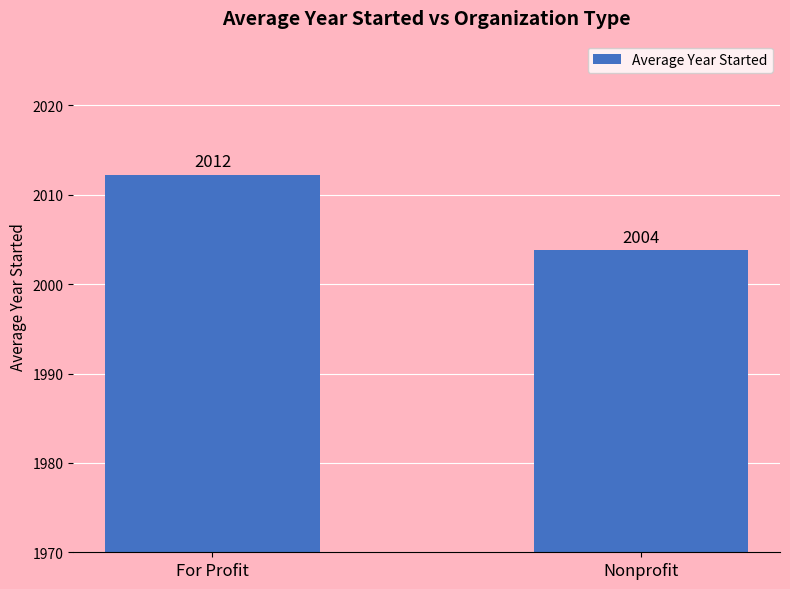

List the labels in order of value, smallest first.

Nonprofit, For Profit